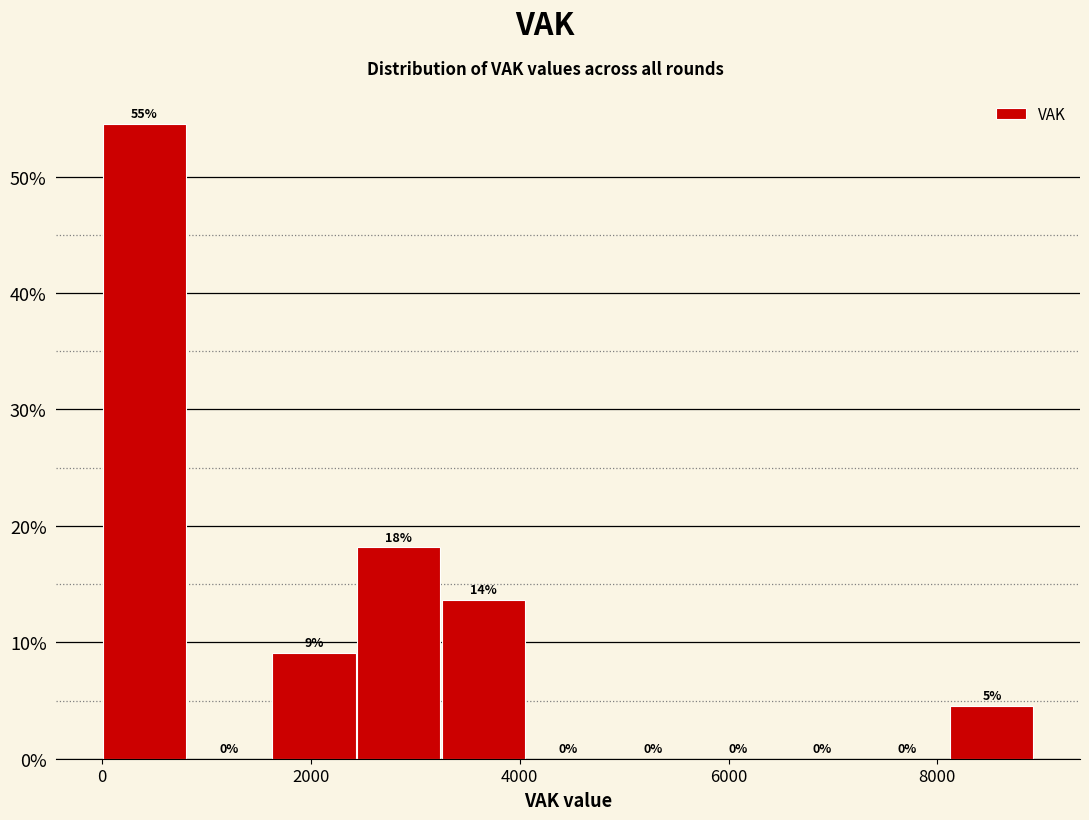

Which range on the x-axis has the tallest bar?

0 to 800